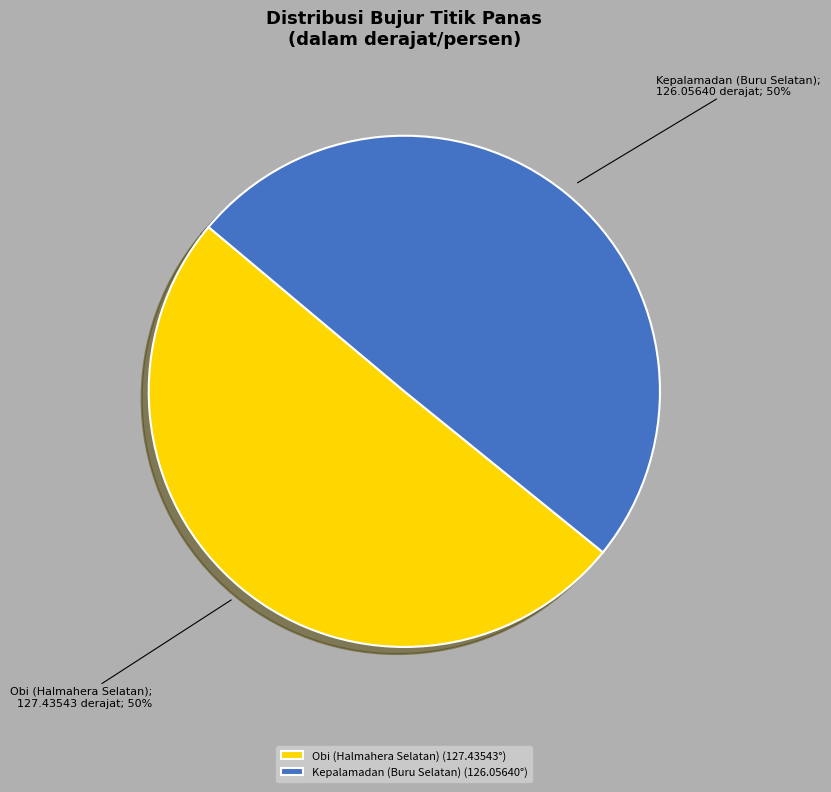

What percentage is the Obi (Halmahera Selatan) slice, to the nearest percent?

50%